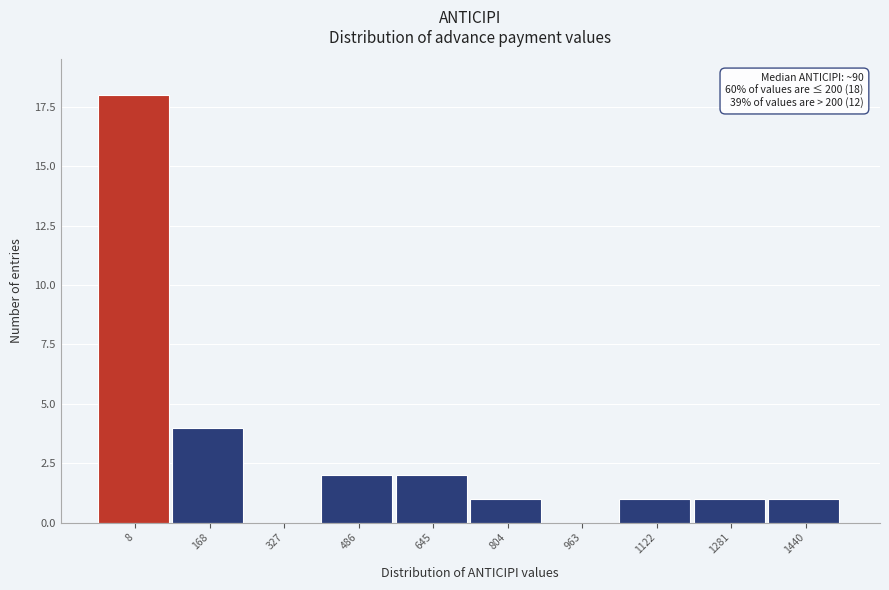

Reading right to left, what are all the values shown in this chart?

1440=1	1281=1	1122=1	963=0	804=1	645=2	486=2	327=0	168=4	8=18